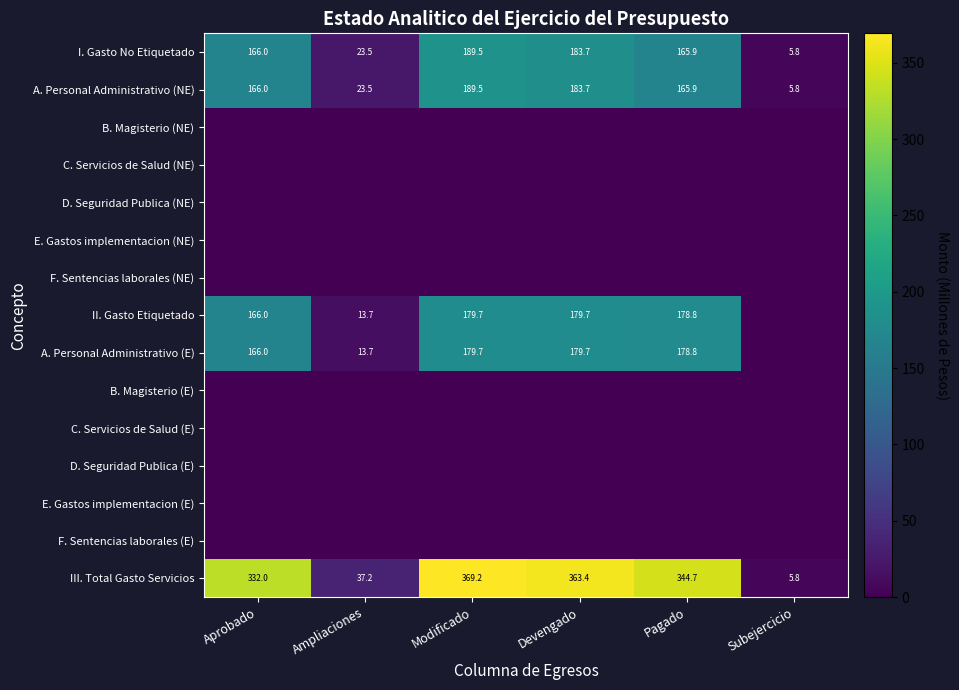

True or false: A. Personal Administrativo (NE) has a value of 166.0 at Aprobado.

True